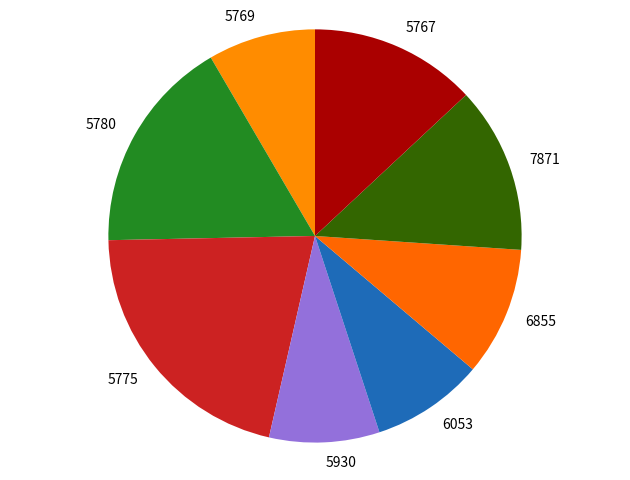

What is the largest slice in the pie chart?

5775